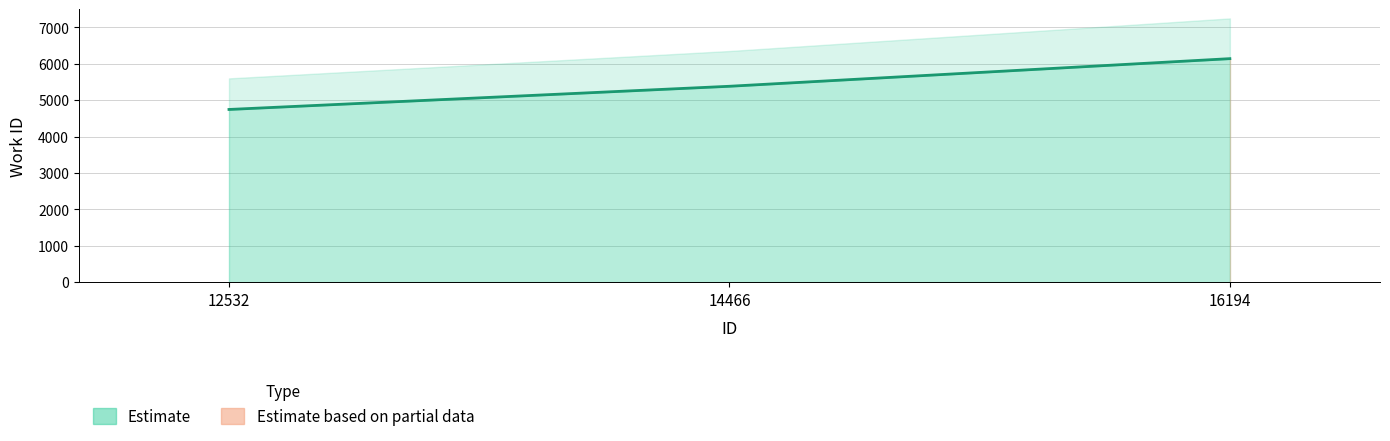

At which label is the value closest to 5442?

14466